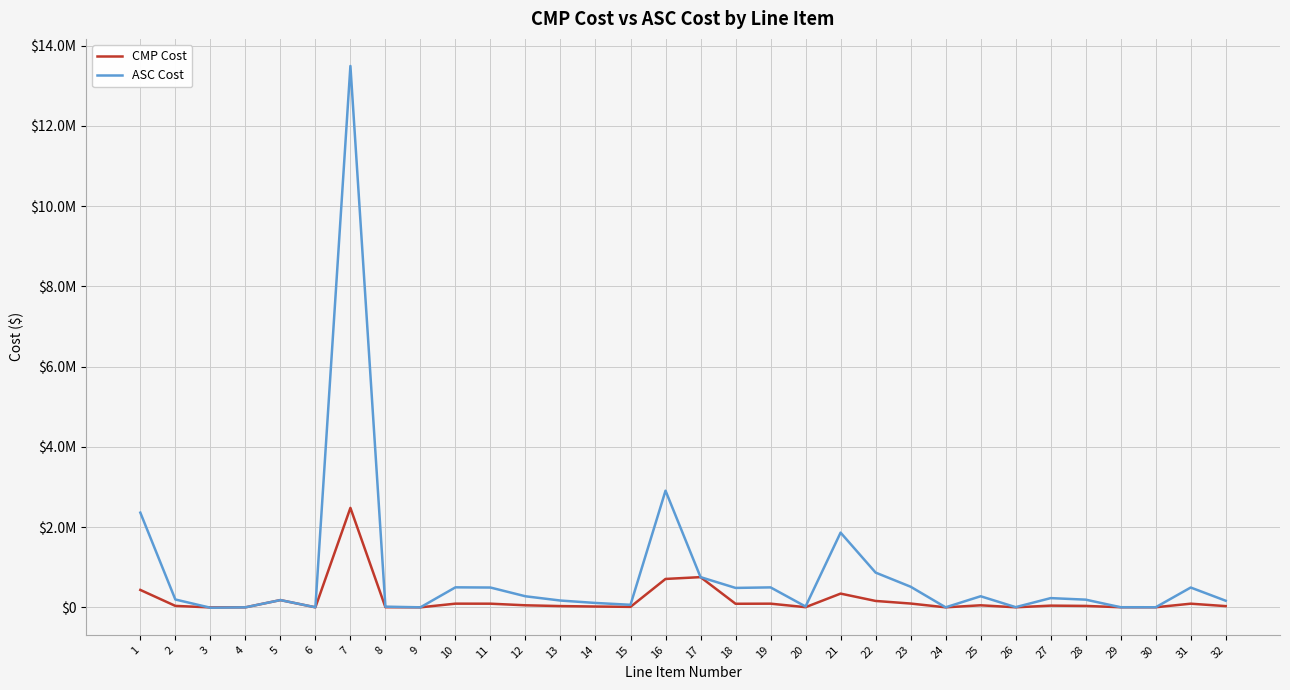

What is the difference between the CMP Cost values at 10 and 29?

89421.1